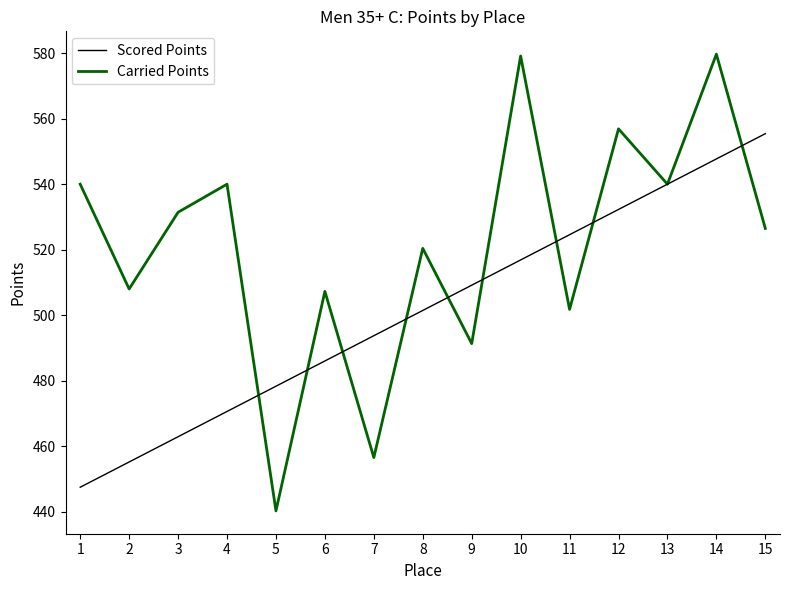

Rank the series by their average value, from highest to lowest.

Carried Points, Scored Points